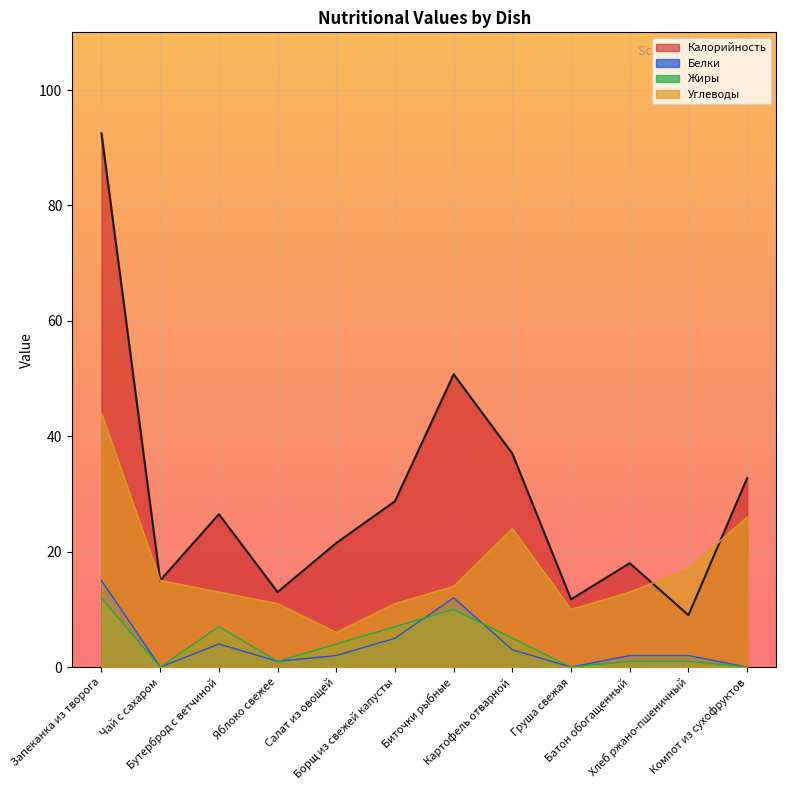

Is the value of Белки at Груша свежая greater than the value of Калорийность at Хлеб ржано-пшеничный?

No